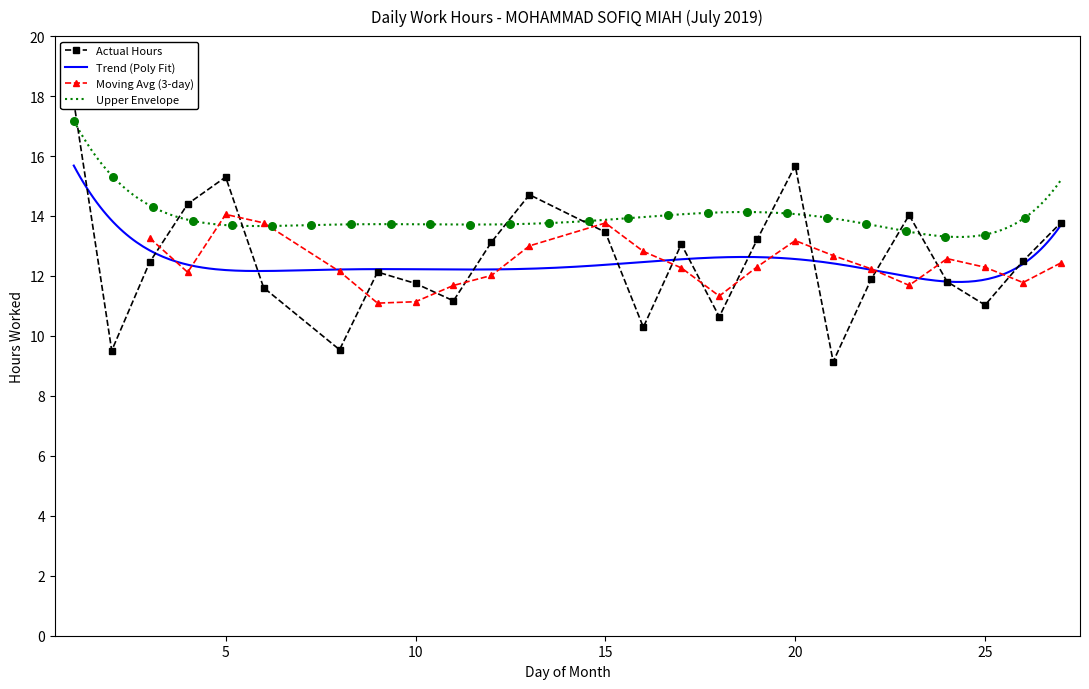

Between 9 and 26, which is larger?

26